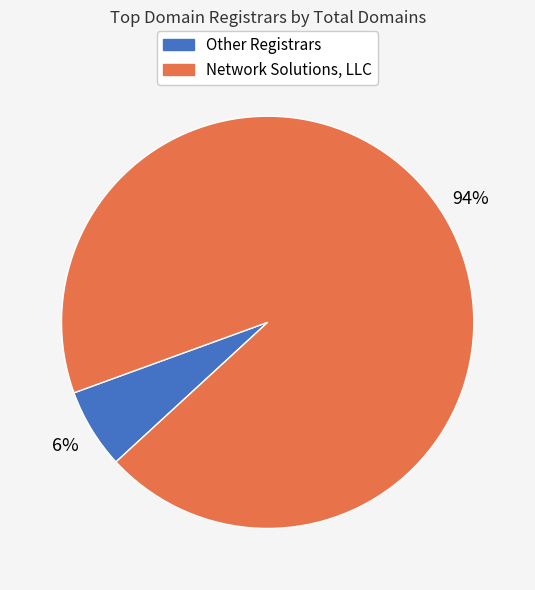

Is there a majority slice in this chart?

Yes